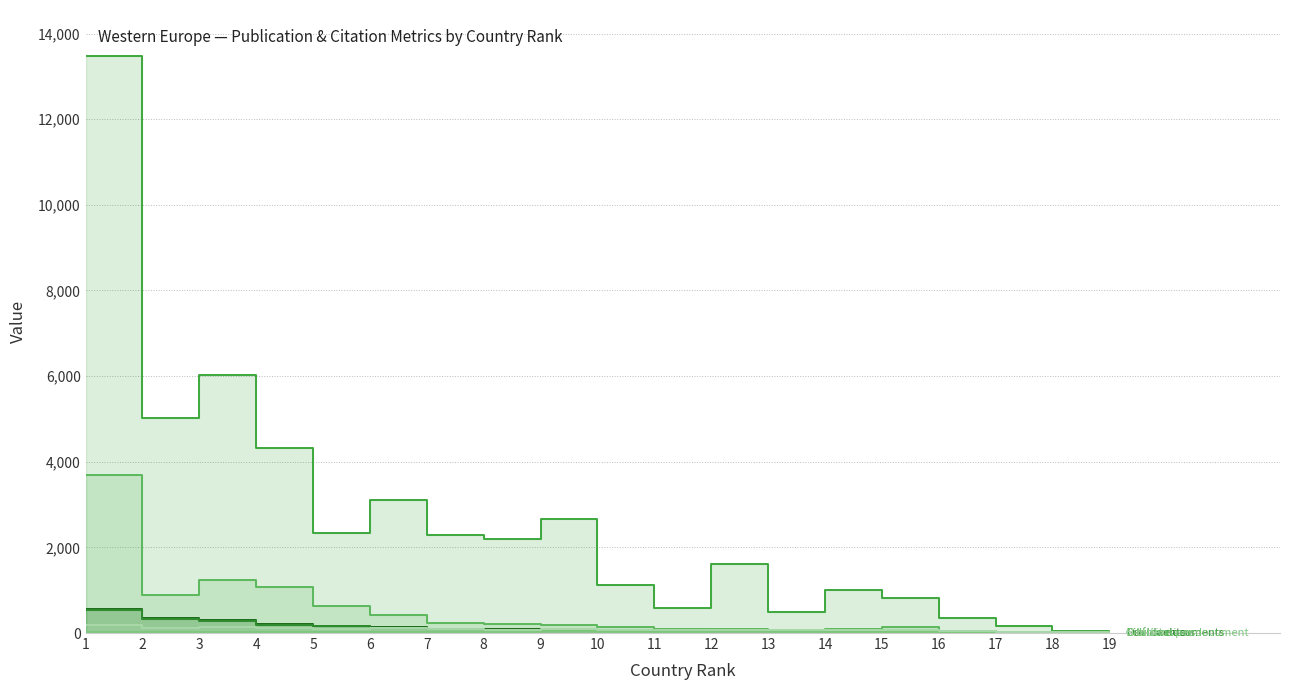

Which series ends up on top after the final intersection of Self-citations and Citations per document?

Citations per document